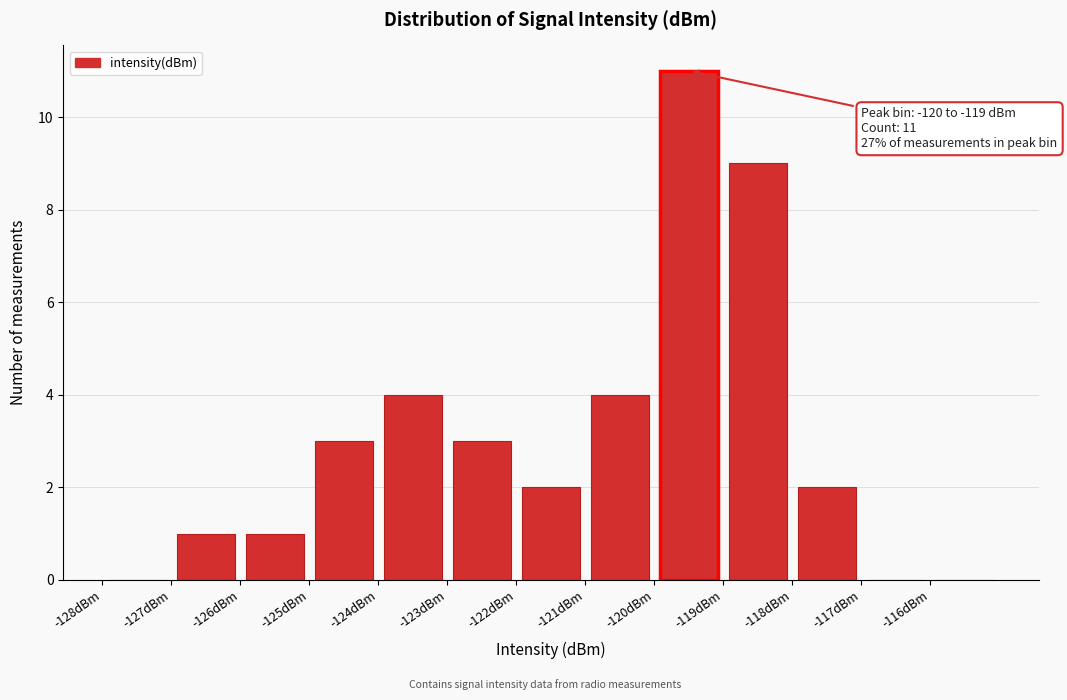

Which range on the x-axis has the tallest bar?

-120 to -119